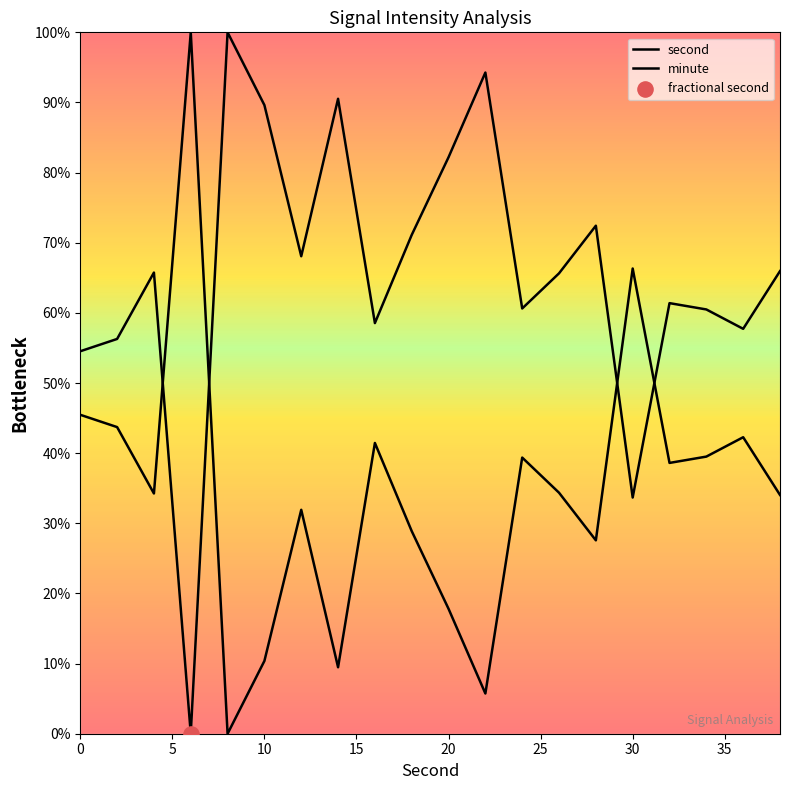

Which series has the largest total across all categories?

second